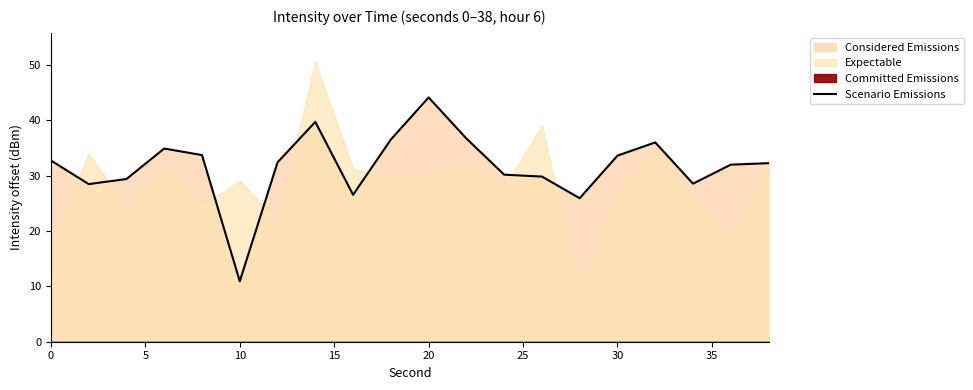

What is the maximum value for Scenario Emissions?

44.2